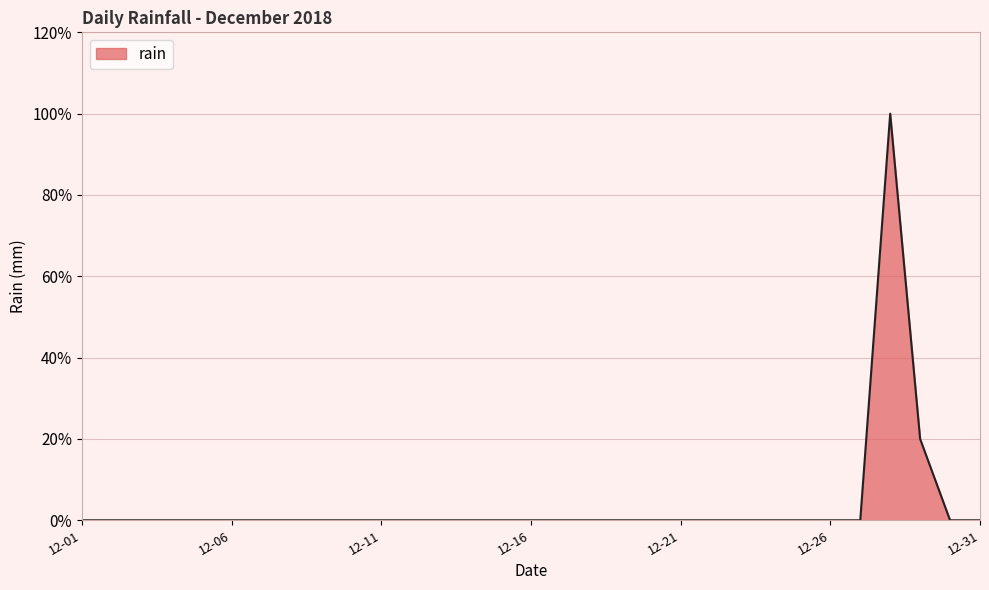

How many values are between 0 and 1?

31